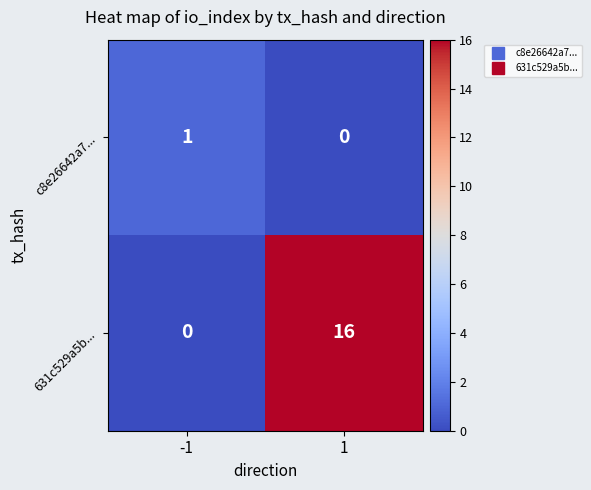

The c8e26642a7... series shows 0 at -1. True or false?

False